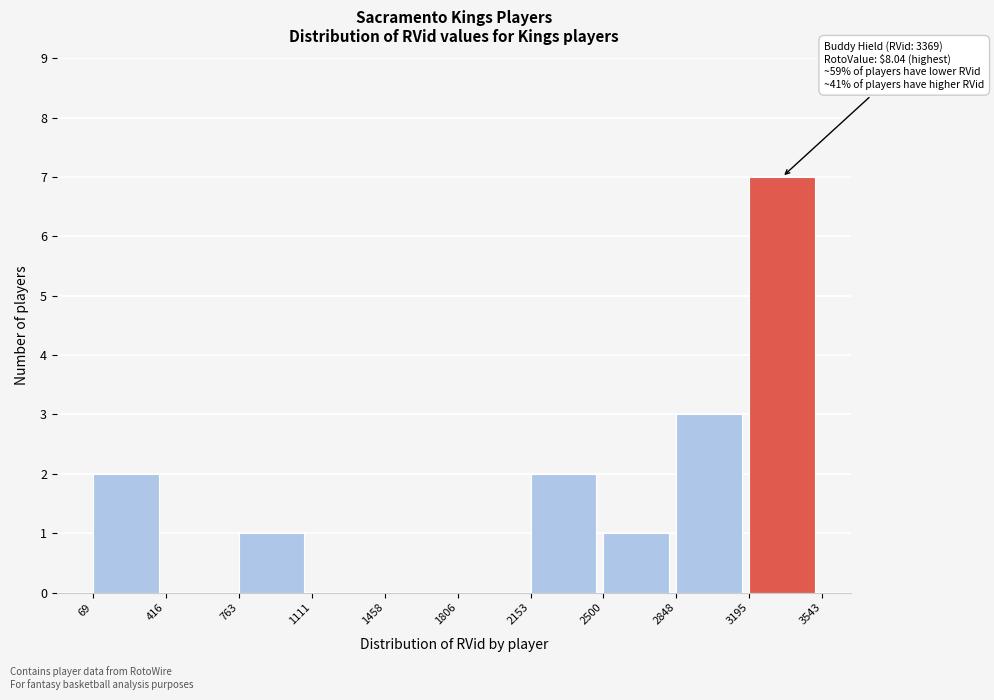

Which range on the x-axis has the tallest bar?

3195 to 3543